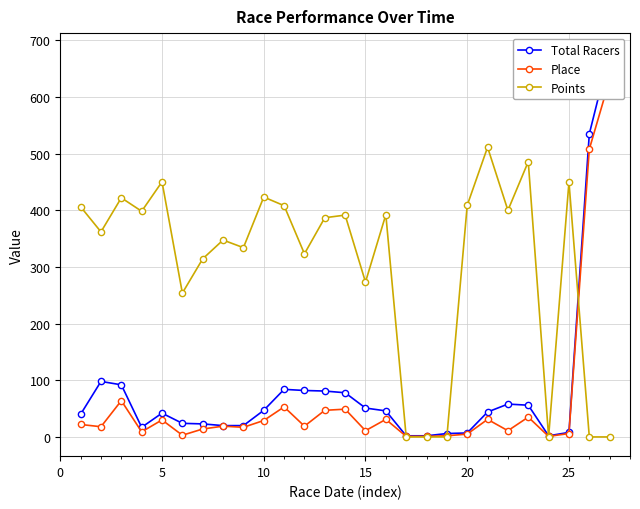

How many values in the Place series are below 19?

13